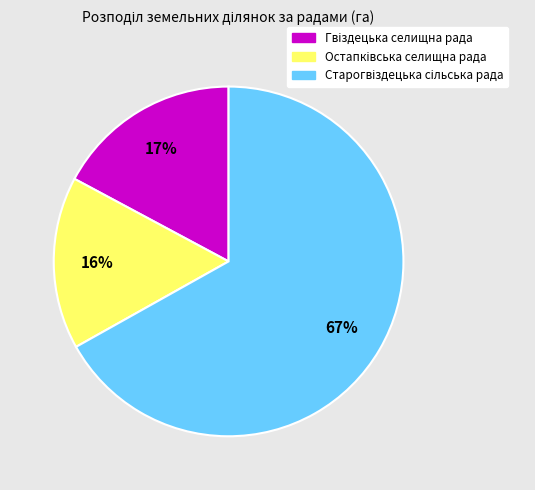

Is there any slice that represents more than half of the pie?

Yes